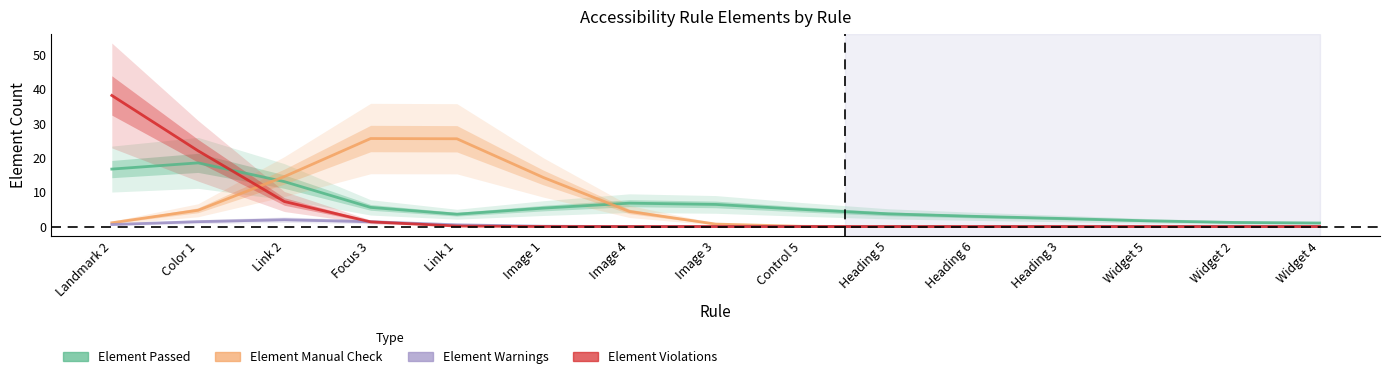

What is the sum of all Element Warnings values?

6.0